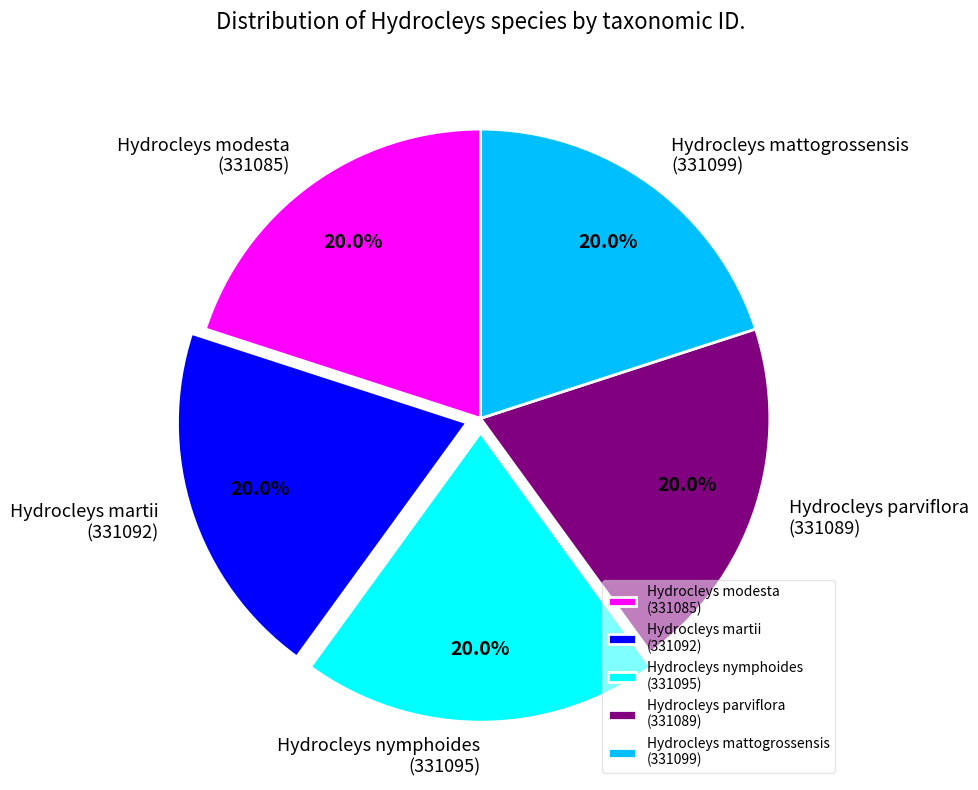

Is there any slice that represents more than half of the pie?

No